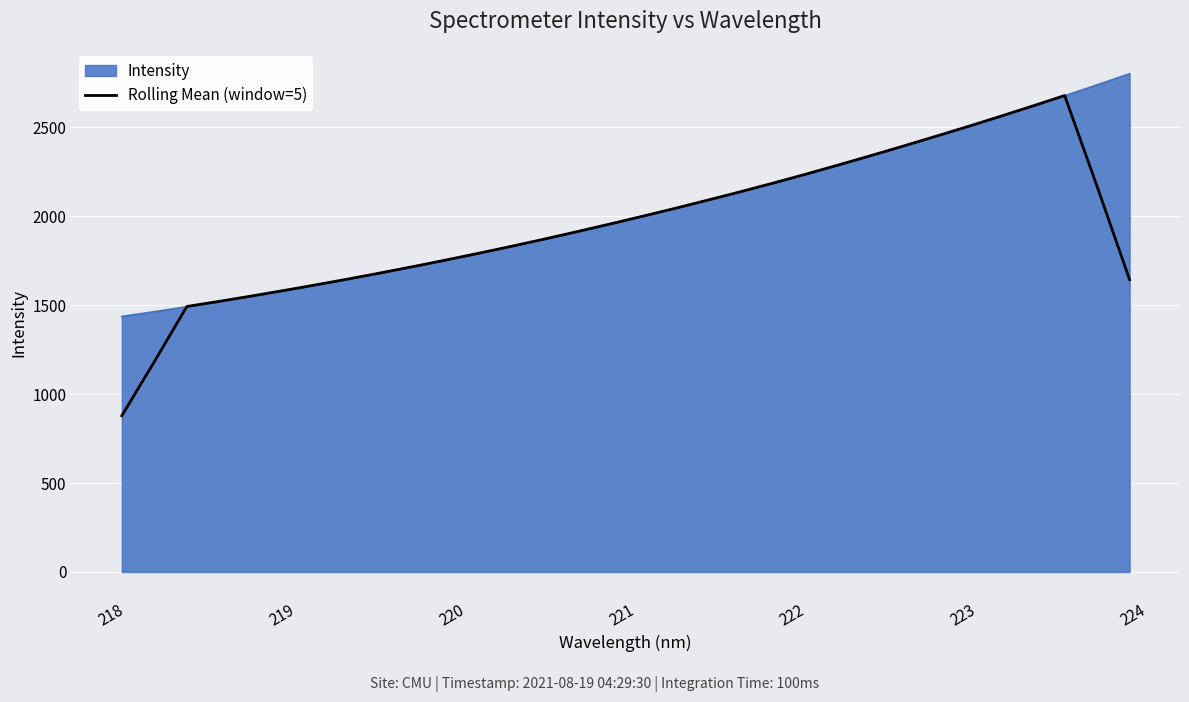

What is the highest value of the Intensity series?

2801.2